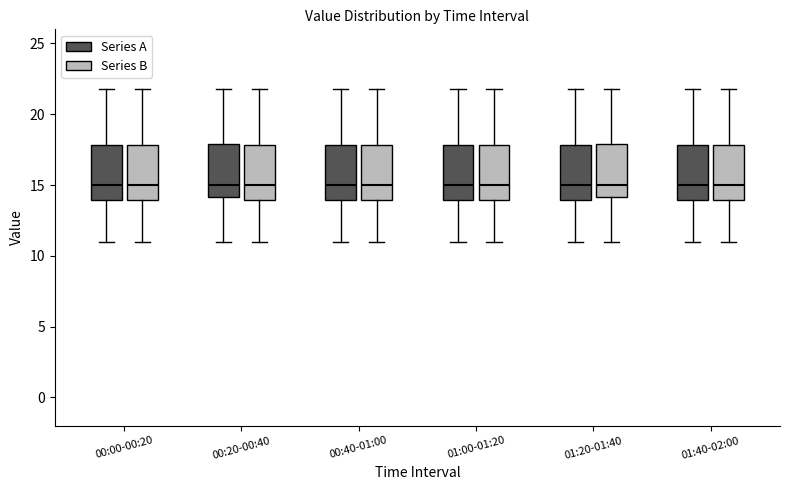

Where does the median line of the box for 00:20-00:40 (Series B) sit on the y-axis? The values are not printed on the chart, so give them approximately, as read against the axis.

15